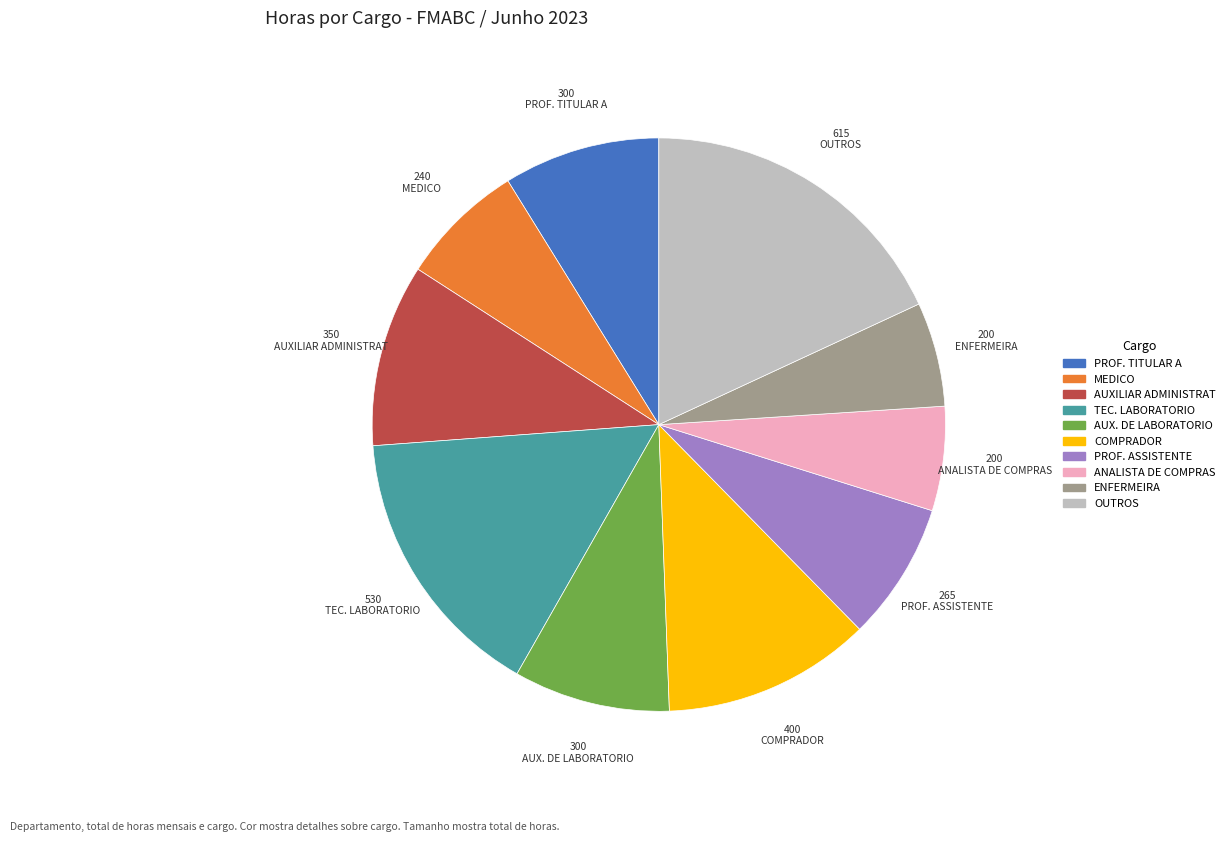

Which slice is the largest?

OUTROS